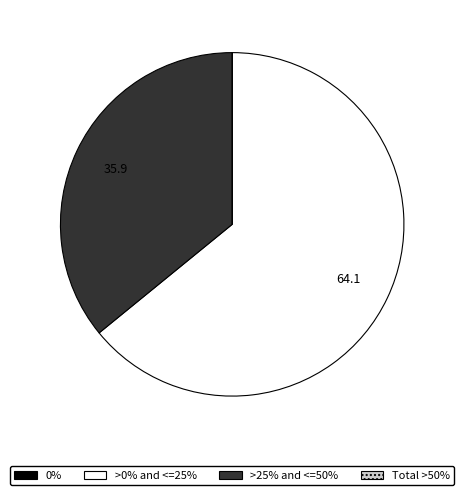

Does any single category account for the majority?

Yes